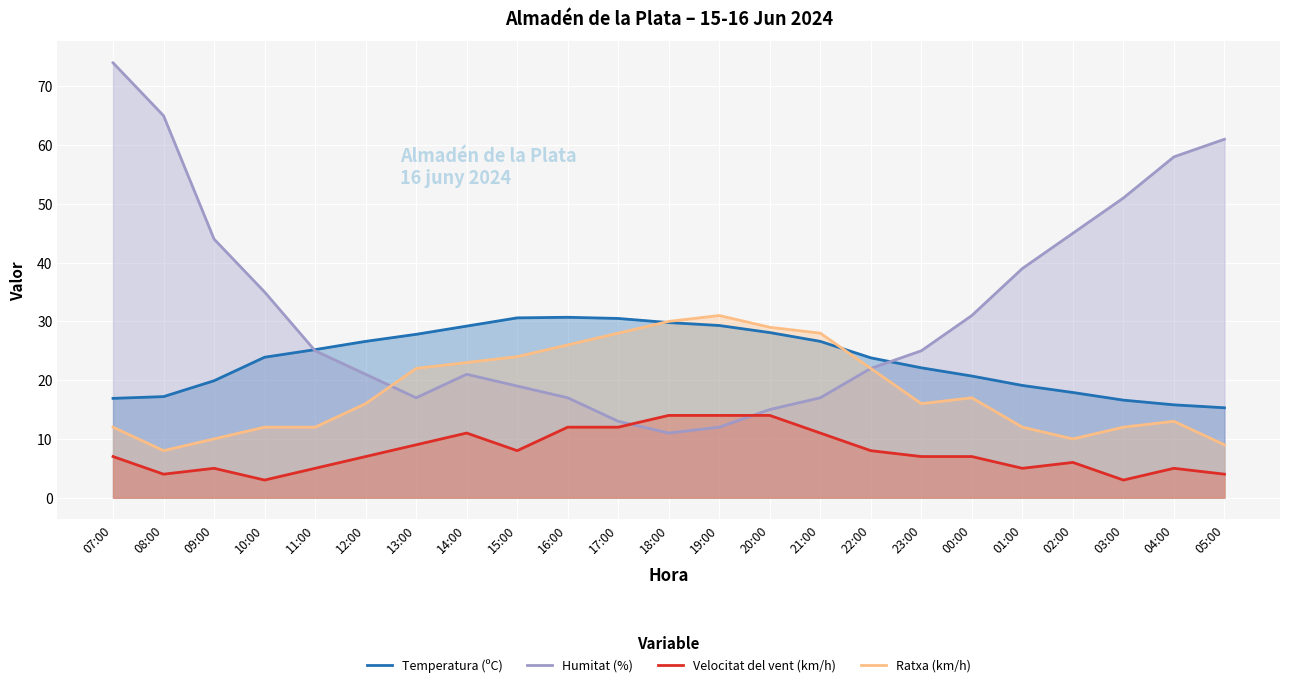

What is the greatest value displayed?

74.0